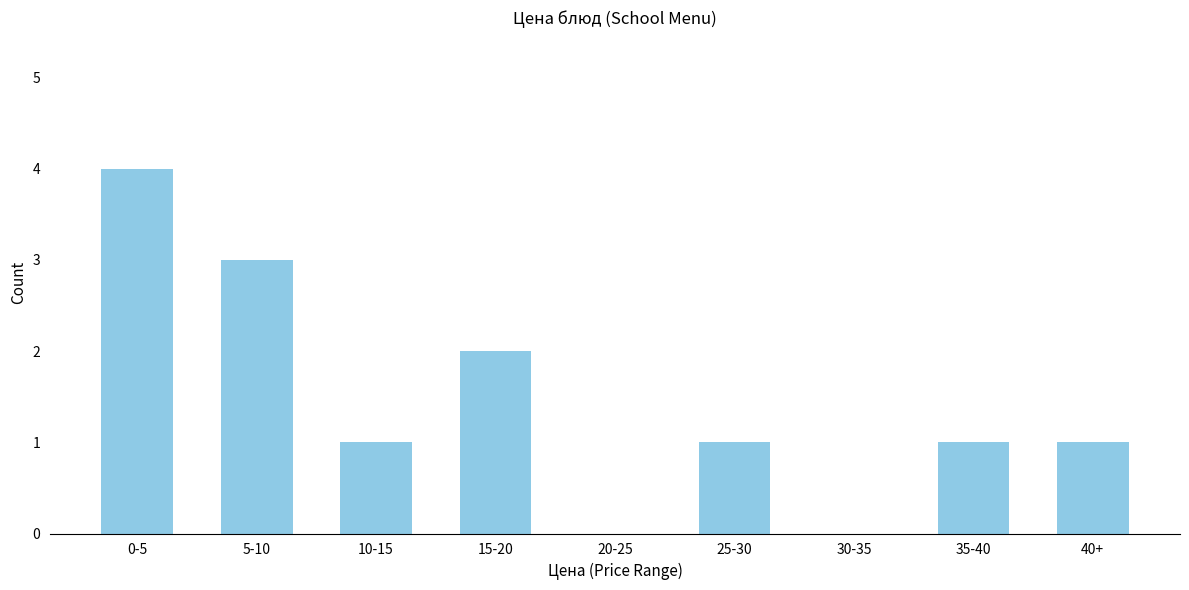

Reading left to right, transcribe all the data shown in this chart.

0-5=4	5-10=3	10-15=1	15-20=2	20-25=0	25-30=1	30-35=0	35-40=1	40+=1